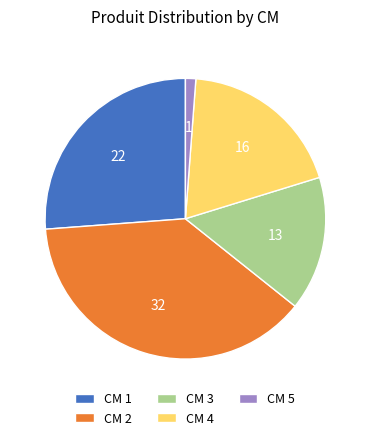

Which slice is the largest?

CM 2